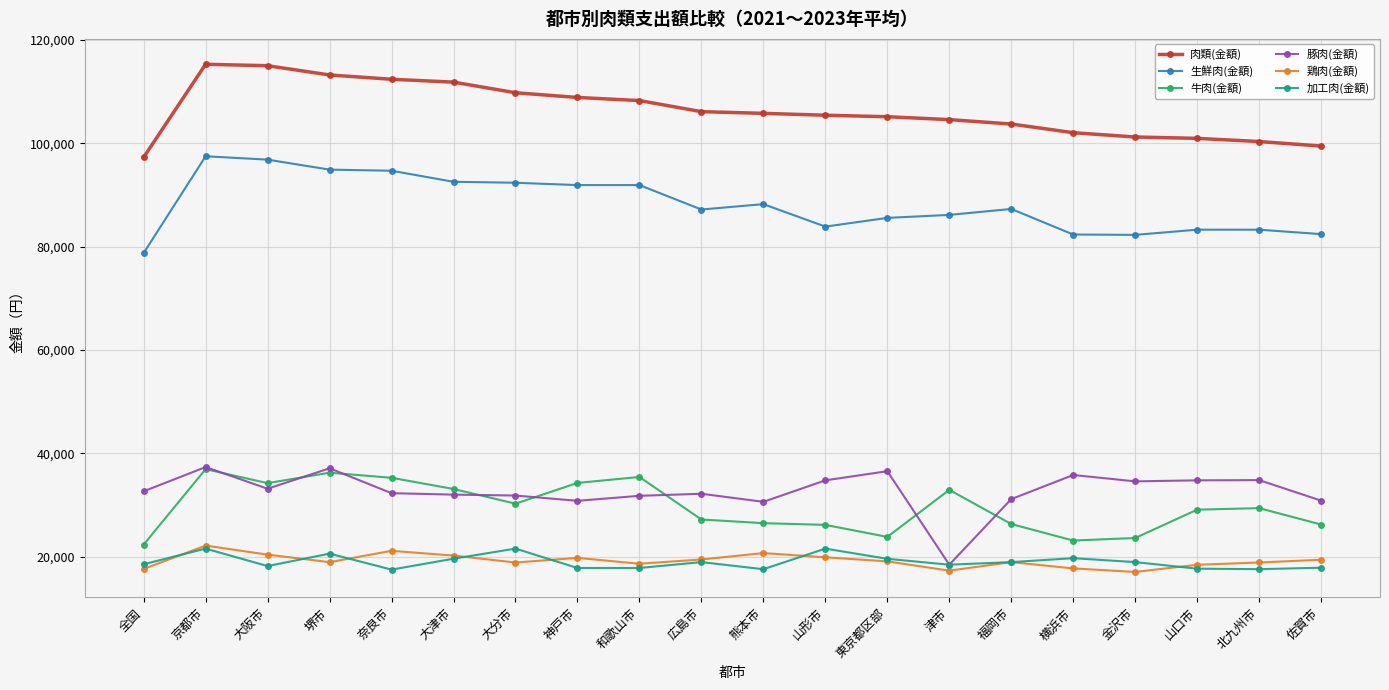

Where does the 肉類(金額) series first go above 105801?

京都市